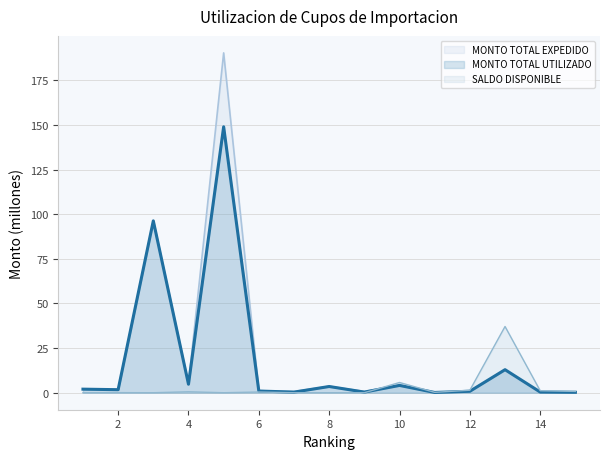

Is it true that MONTO TOTAL UTILIZADO equals 1.0 at 2?

False